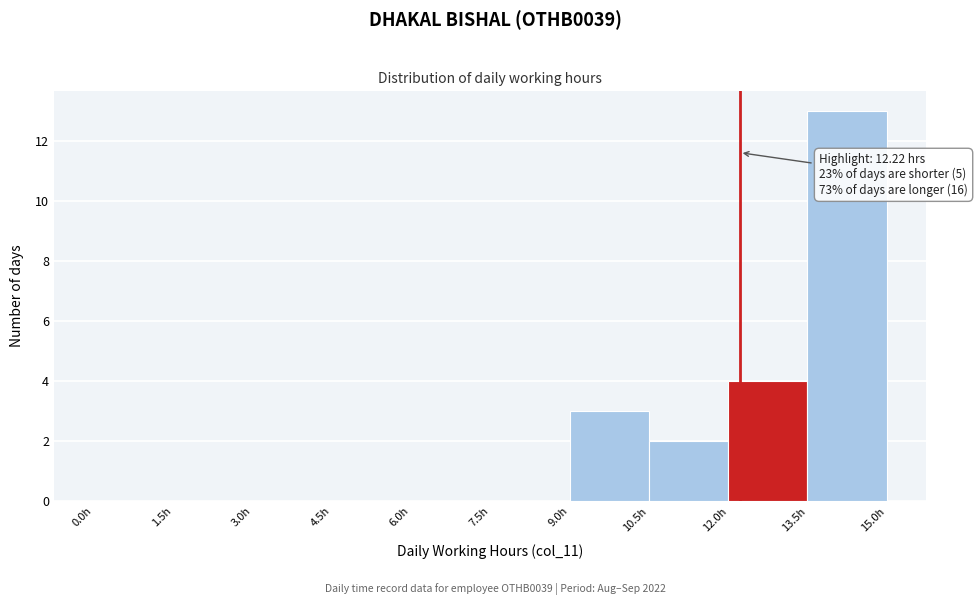

Which range on the x-axis has the tallest bar?

13.5 to 15.0